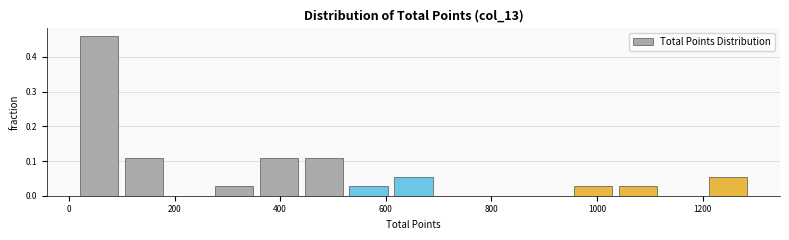

Reading left to right, list every bar in this chart as the range it spans on the x-axis followed by its height. Neither the bar edges nor the heights are printed on the chart, so give them approximately, as read against the axes.

15 to 100: 0.46
100 to 185: 0.11
185 to 270: 0
270 to 355: 0.03
355 to 440: 0.11
440 to 525: 0.11
525 to 610: 0.03
610 to 695: 0.05
695 to 780: 0
780 to 865: 0
865 to 950: 0
950 to 1035: 0.03
1035 to 1120: 0.03
1120 to 1205: 0
1205 to 1290: 0.05